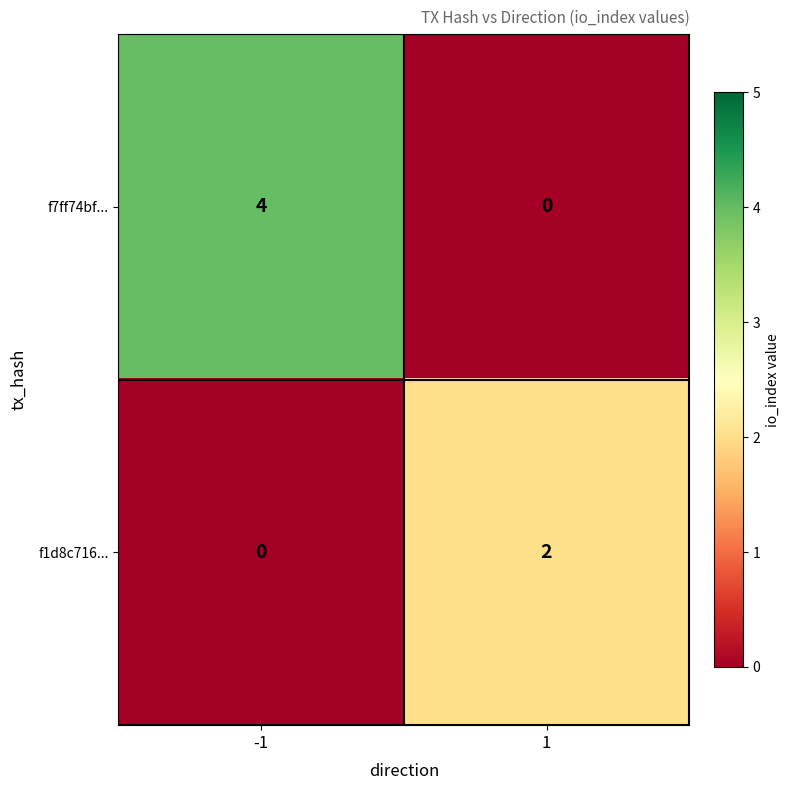

What is the sum of all f7ff74bf... values?

4